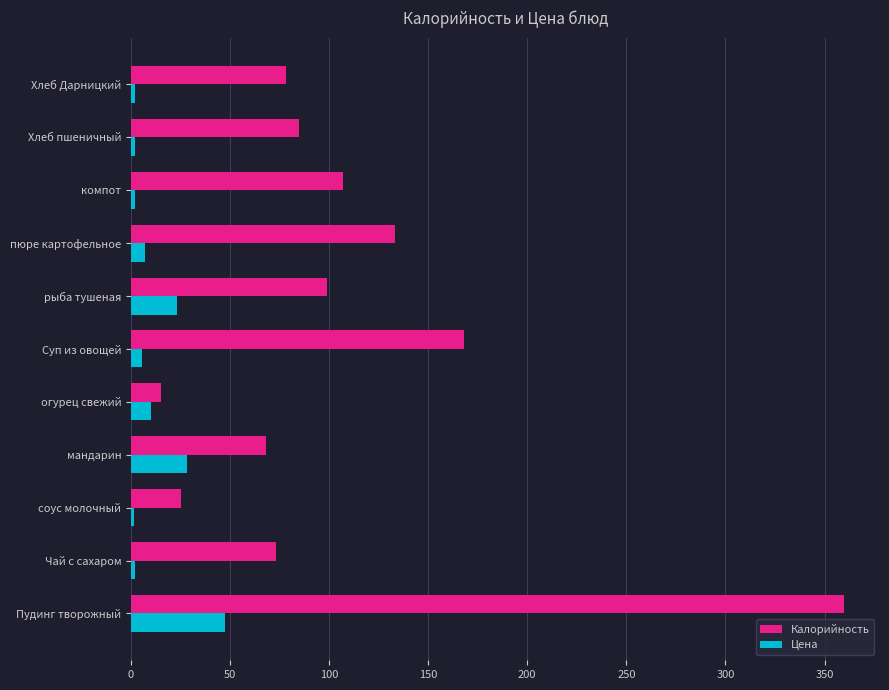

Which series has the widest spread of values?

Калорийность